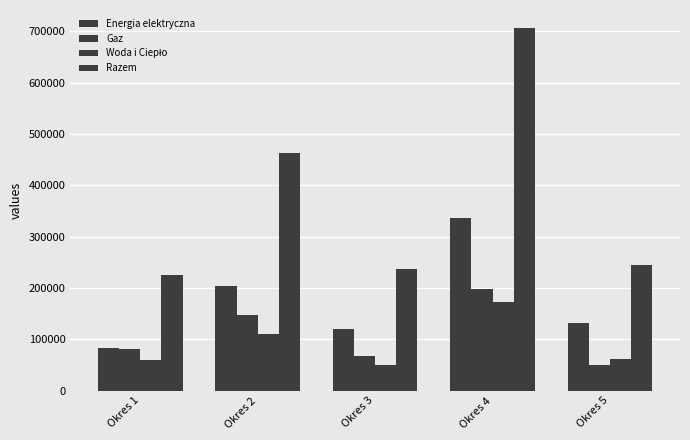

Where is Woda i Ciepło nearest to the value 111142?

Okres 2